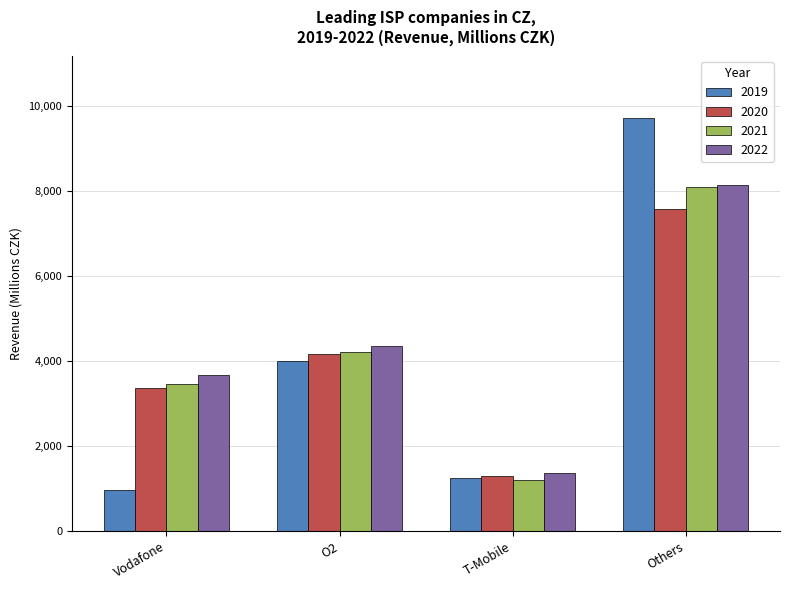

What is the sum of the 2019 values at Vodafone and Others?

10696.2